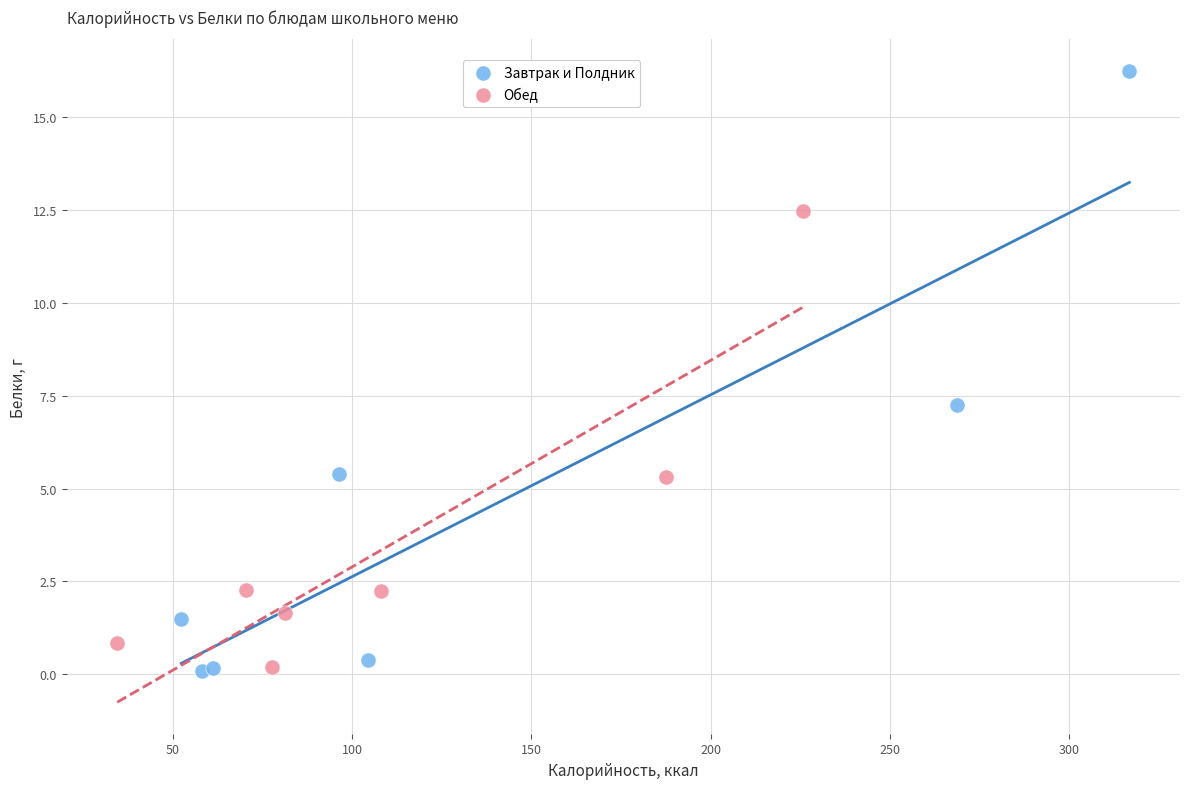

Which series has the largest Y range (max minus min)?

Завтрак и Полдник